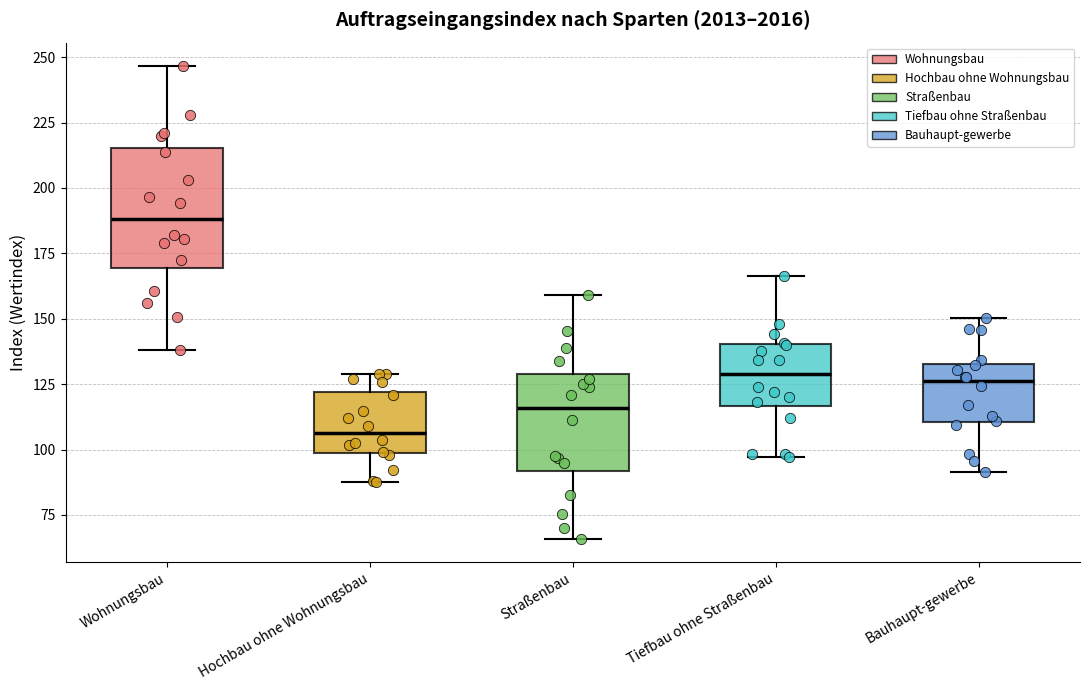

Reading left to right, transcribe this box plot: for each box, give where its median line is, the range the box spans, and where its two whiskers end, as read against the y-axis. The values are not printed on the chart, so give them approximately, as read against the axis.

Wohnungsbau: median 190, box 170 to 215, whiskers 140 to 245
Hochbau ohne Wohnungsbau: median 105, box 100 to 120, whiskers 90 to 130
Straßenbau: median 115, box 90 to 130, whiskers 65 to 160
Tiefbau ohne Straßenbau: median 130, box 115 to 140, whiskers 95 to 165
Bauhaupt-gewerbe: median 125, box 110 to 135, whiskers 90 to 150